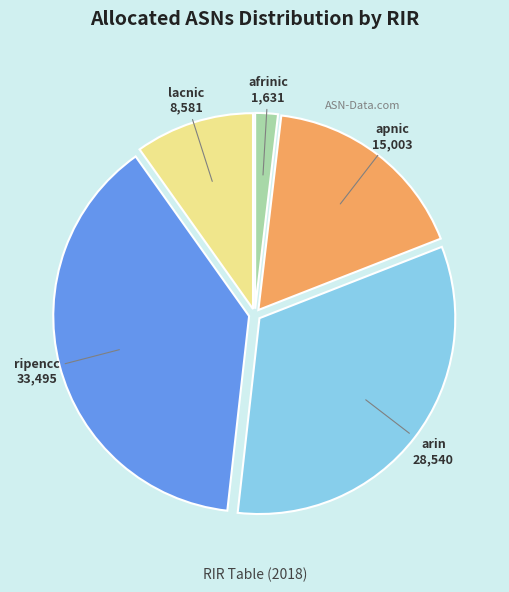

Count the number of slices in the pie.

5